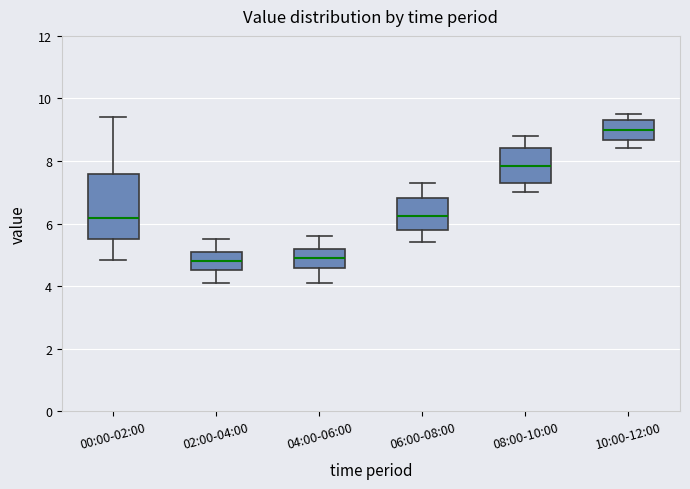

Which box has the highest median line?

10:00-12:00